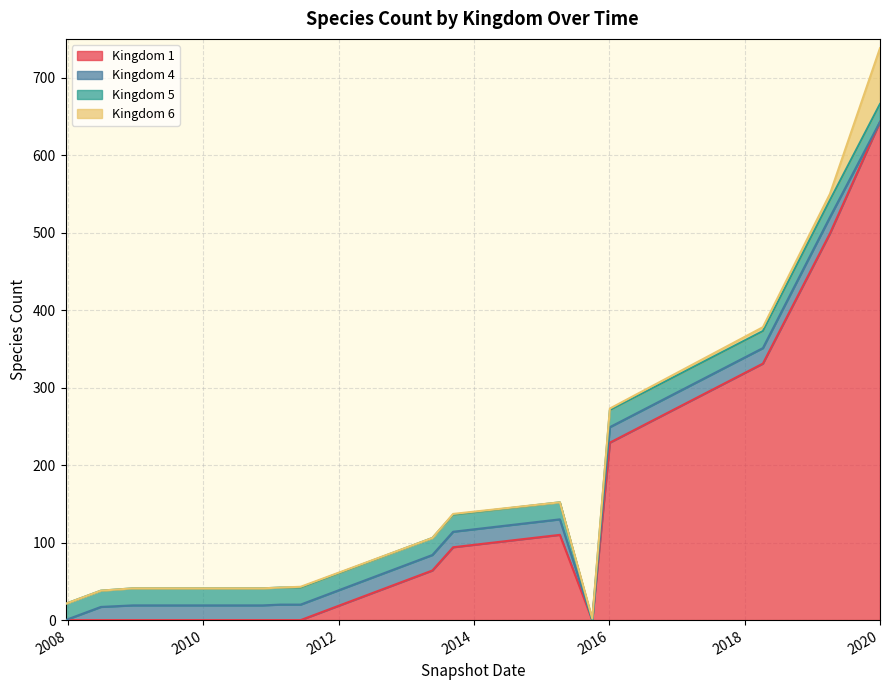

How many lines are shown in the chart?

4